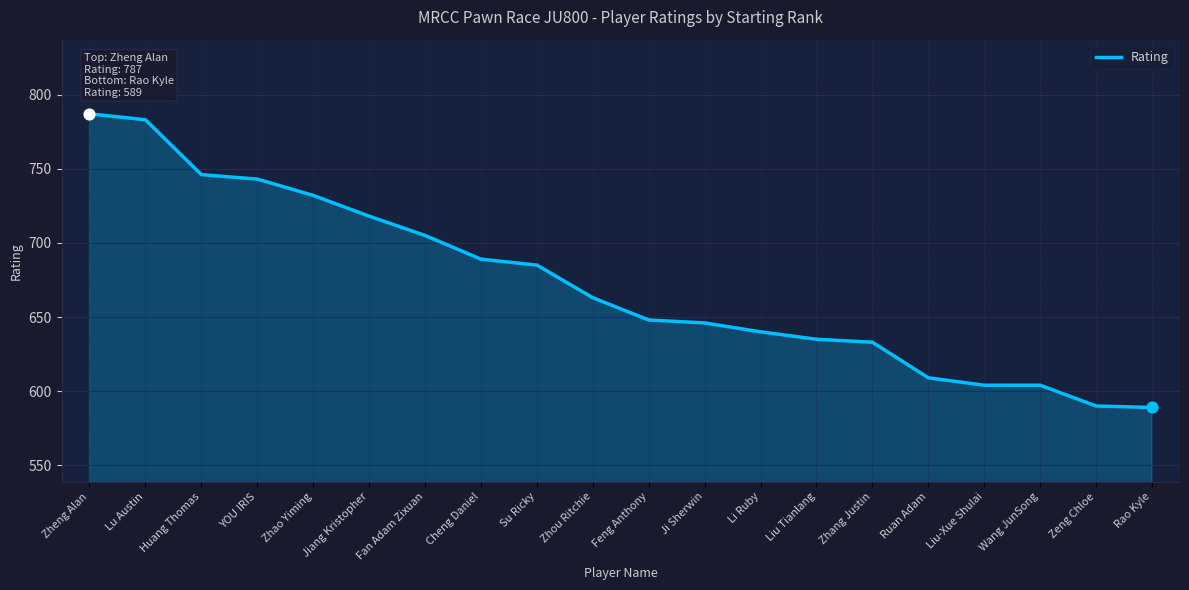

What is the change in value from YOU IRIS to Rao Kyle?

-154